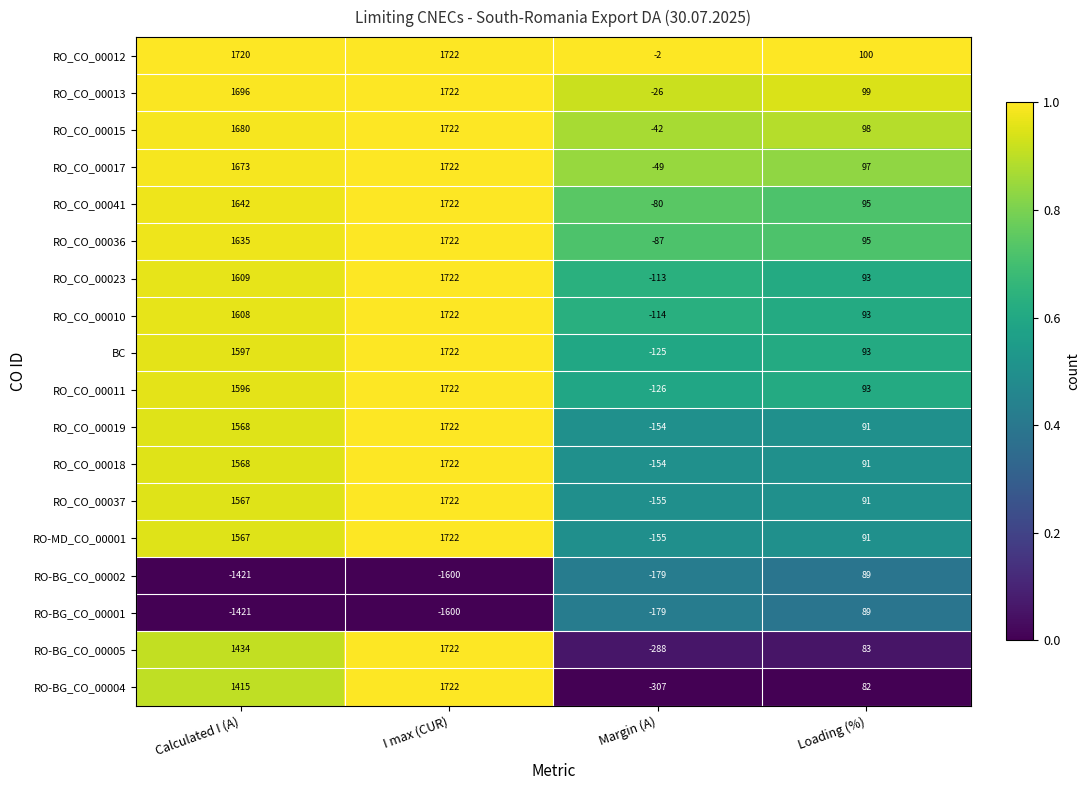

Which series has the largest total across all categories?

RO_CO_00012